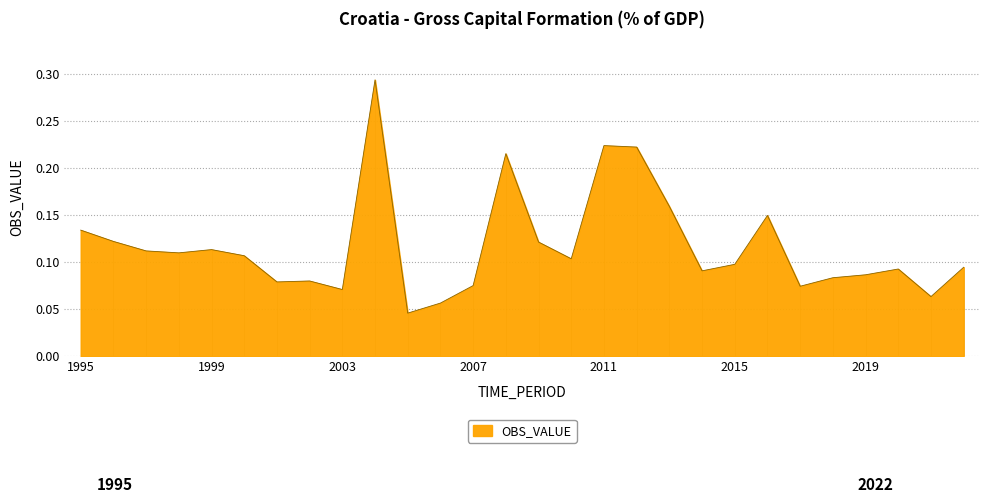

True or false: the data shows 0.1 at 2014.

True